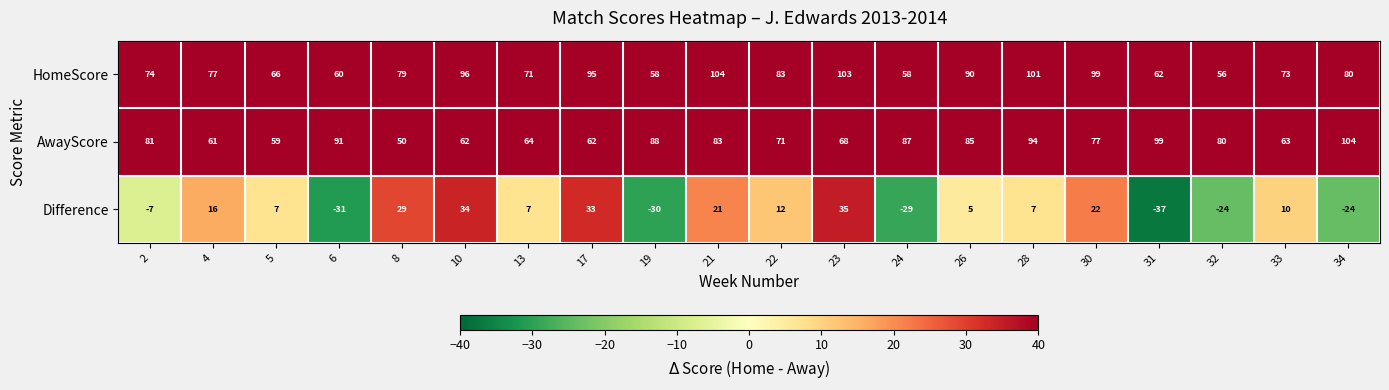

What is the sum of the AwayScore values at 19 and 22?

159